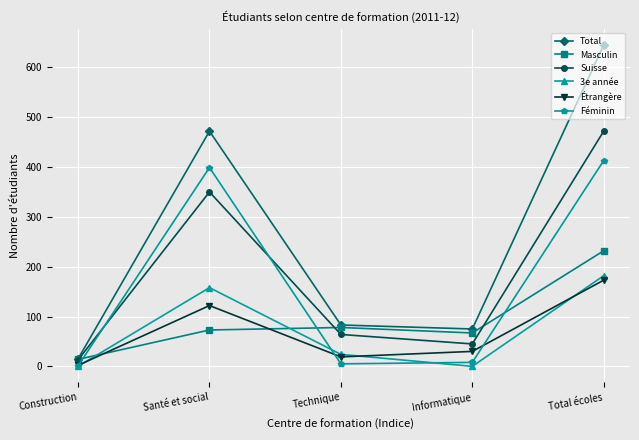

Count the number of data series in this chart.

6